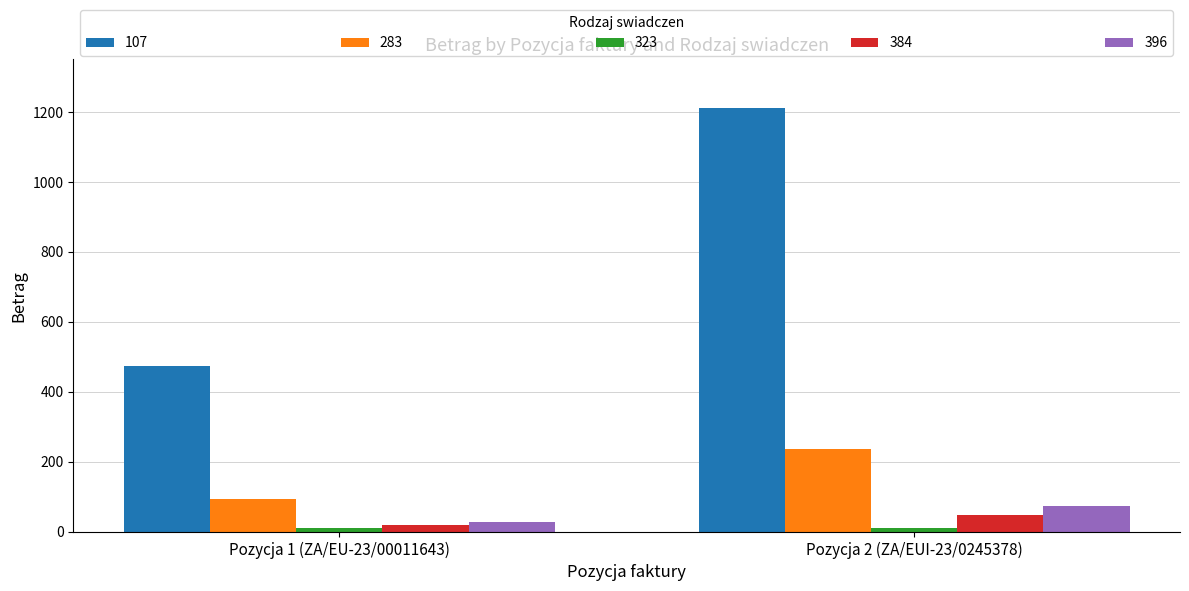

Is the value of 396 at Pozycja 2 (ZA/EUI-23/0245378) greater than the value of 107 at Pozycja 1 (ZA/EU-23/00011643)?

No